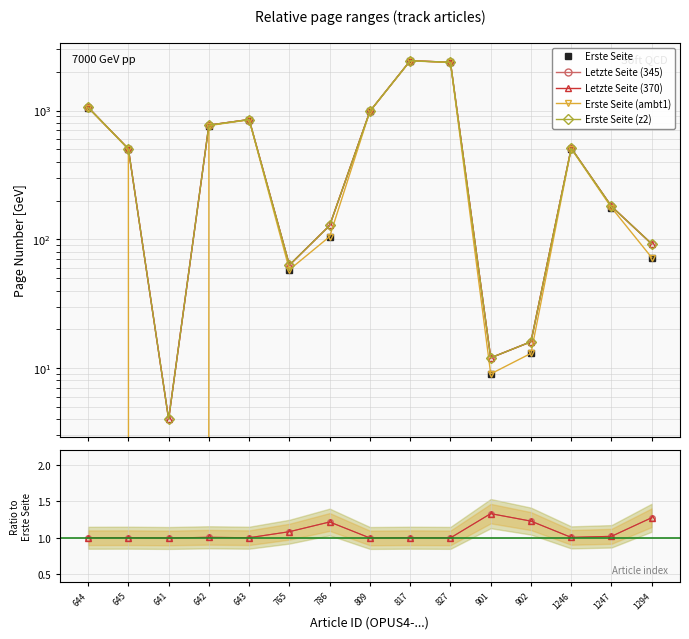

What value does the Erste Seite series have at 765, to the nearest 50?

50